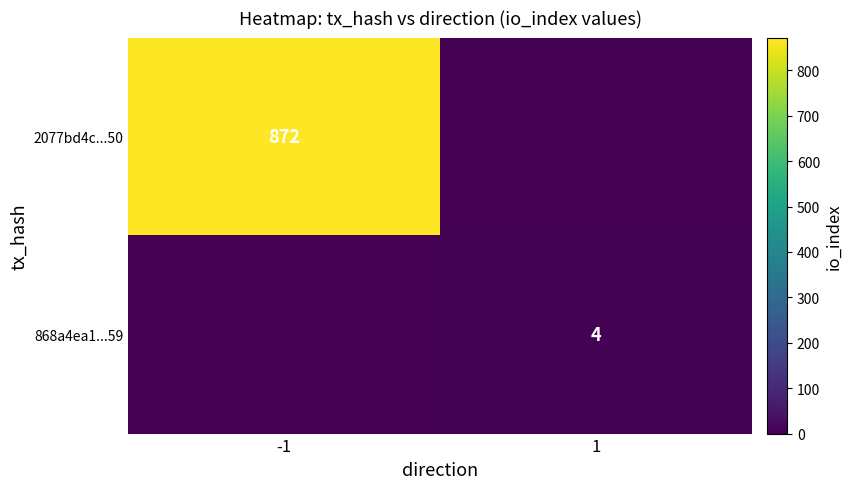

The 2077bd4c...50 series shows 525 at -1. True or false?

False